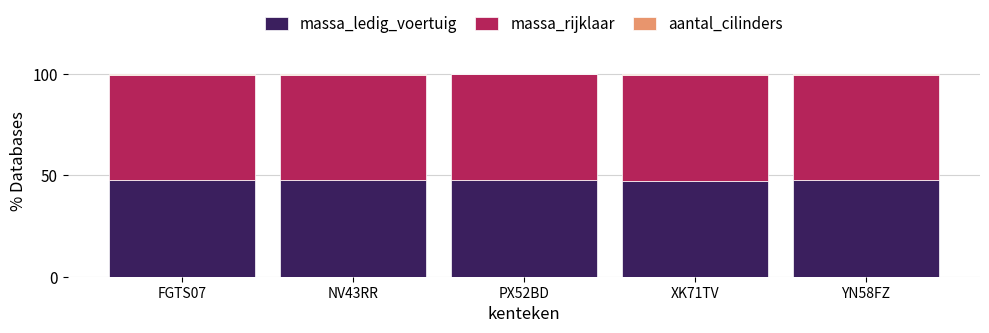

Is it true that massa_ledig_voertuig equals 47.8 at YN58FZ?

True